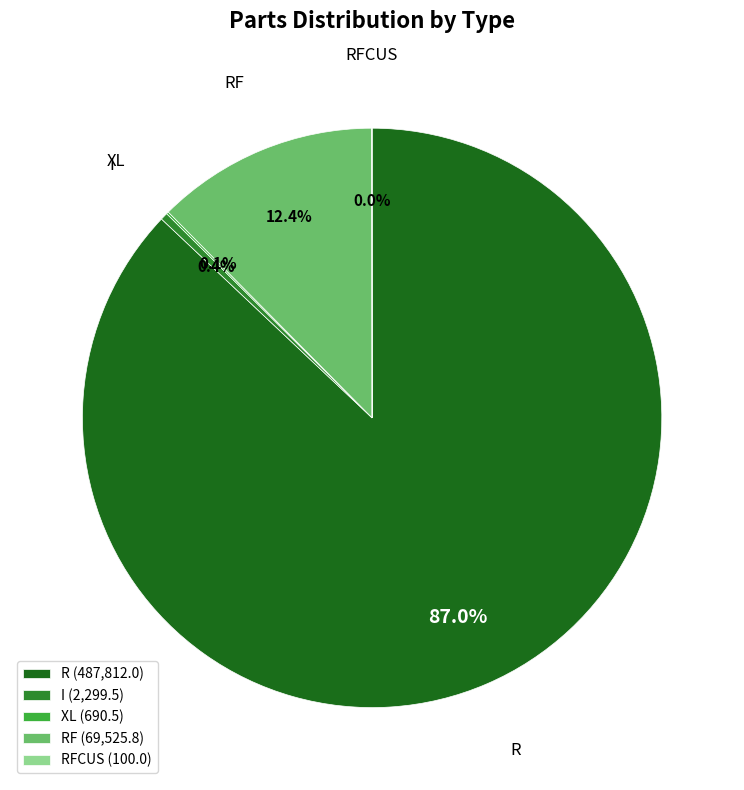

Is there any slice that represents more than half of the pie?

Yes